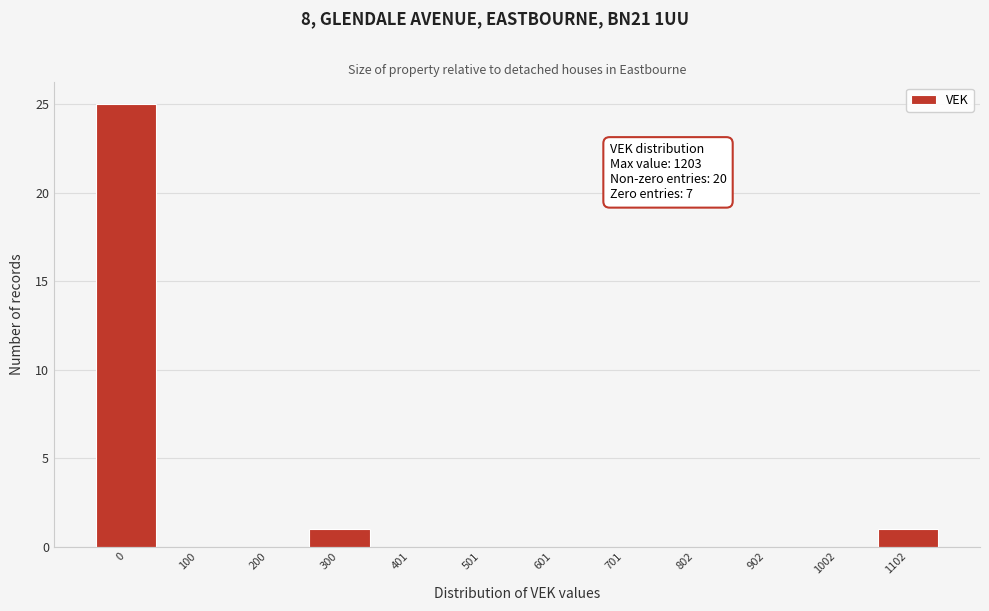

Reading right to left, transcribe all the data shown in this chart.

1102=1	1002=0	902=0	802=0	701=0	601=0	501=0	401=0	300=1	200=0	100=0	0=25